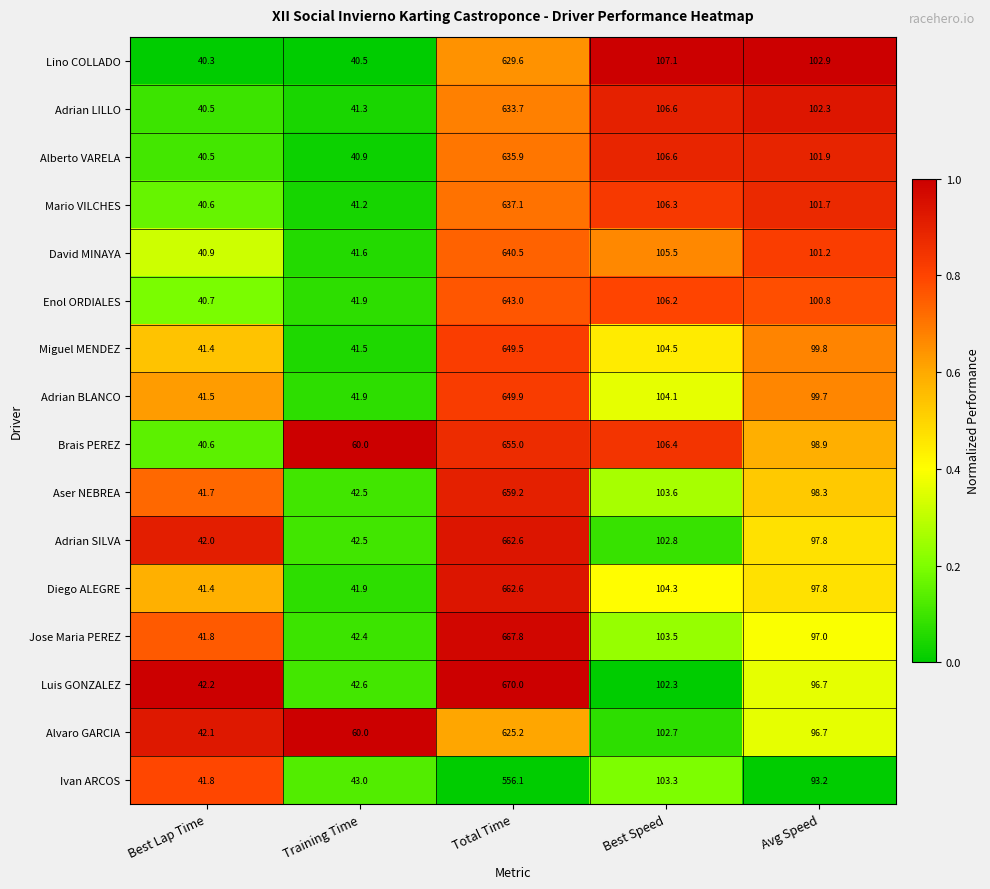

Which label corresponds to the smallest value in the chart?

Best Lap Time